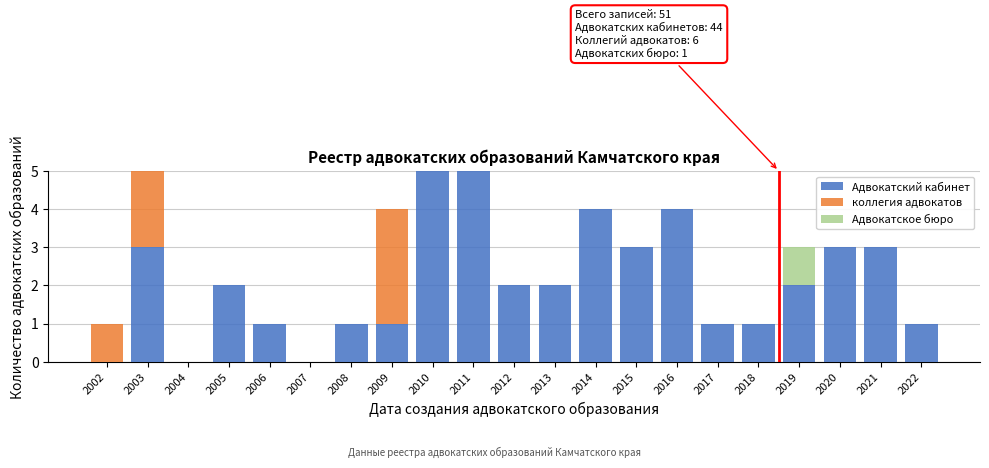

True or false: Адвокатский кабинет has a value of 2 at 2012.

True